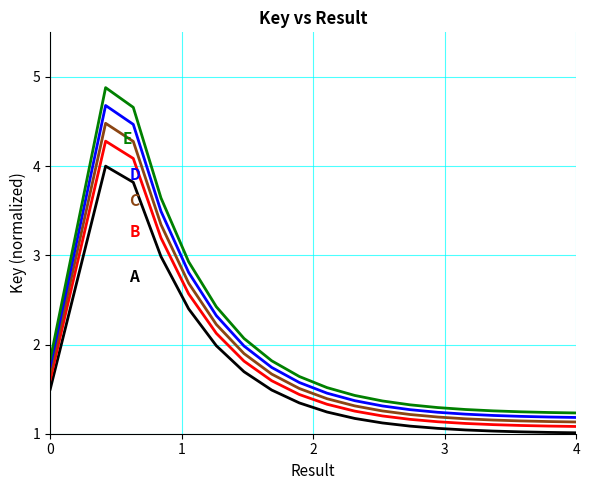

What is the maximum value shown in the chart?

4.9